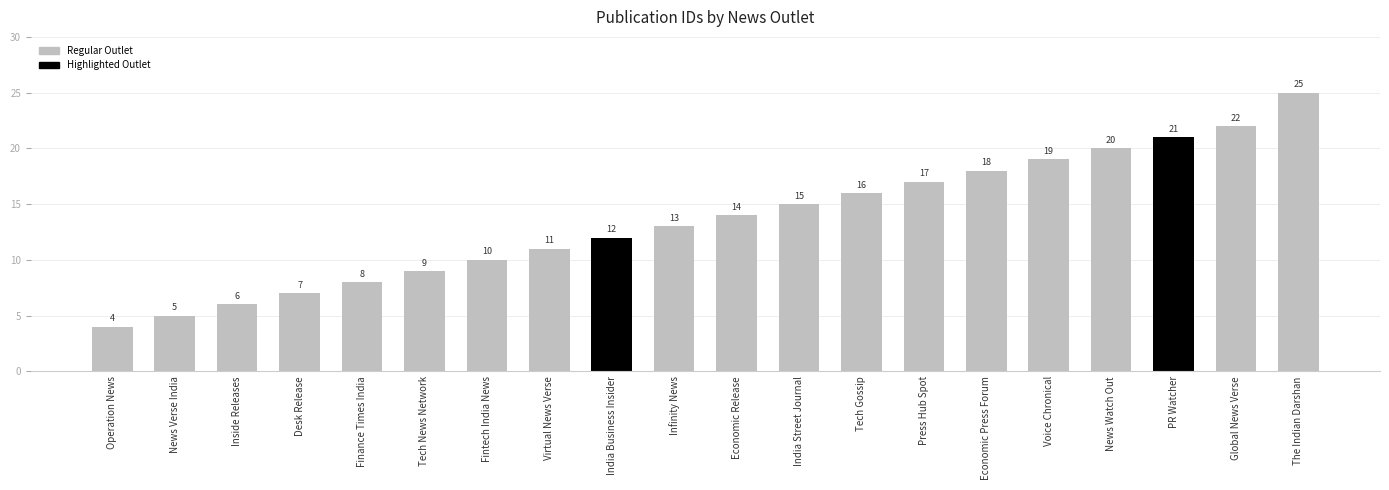

How many data points are less than 14?

10